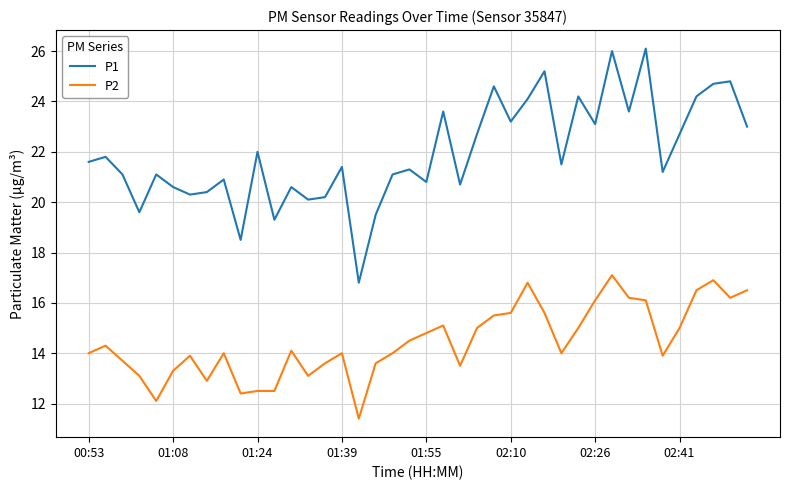

True or false: P2 and P1 cross at least once.

False